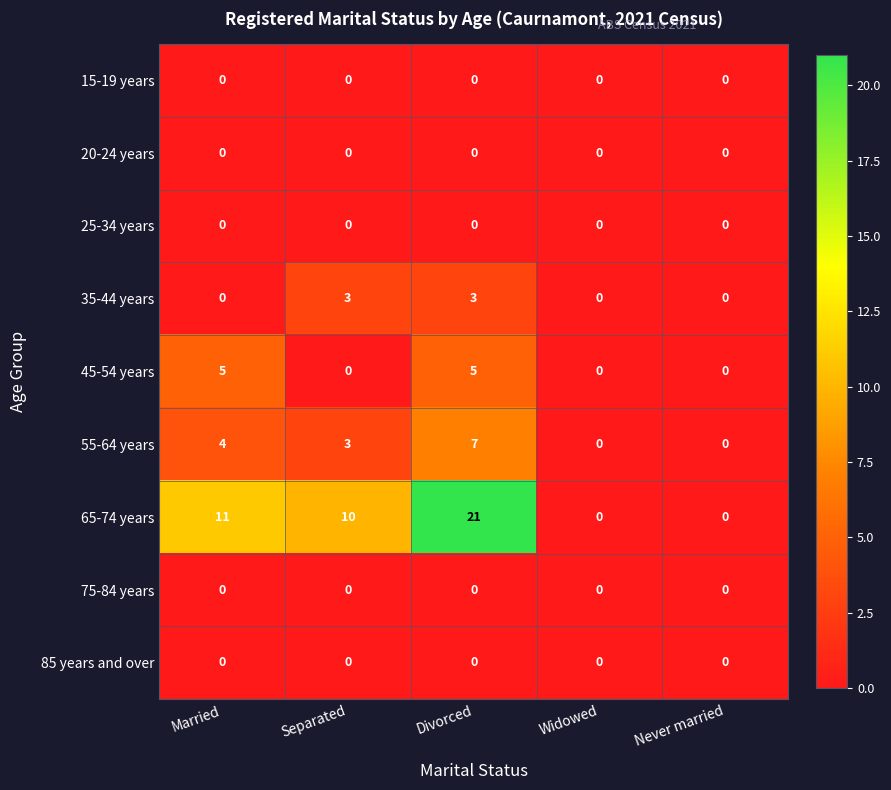

What is the sum of all 35-44 years values?

6